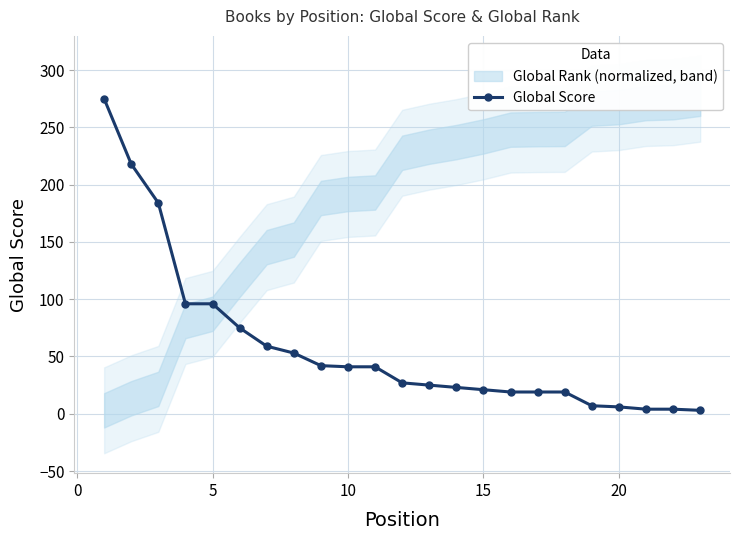

The value of Global Score at 5 is 96. True or false?

True